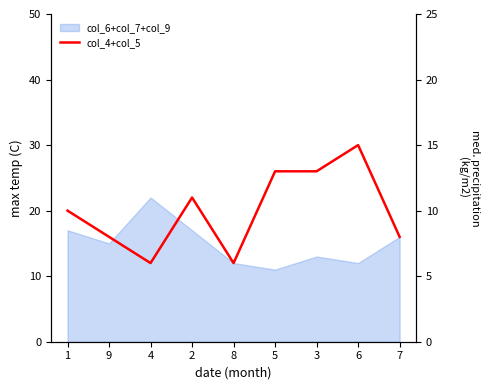

What is the difference between the maximum and minimum values?

9